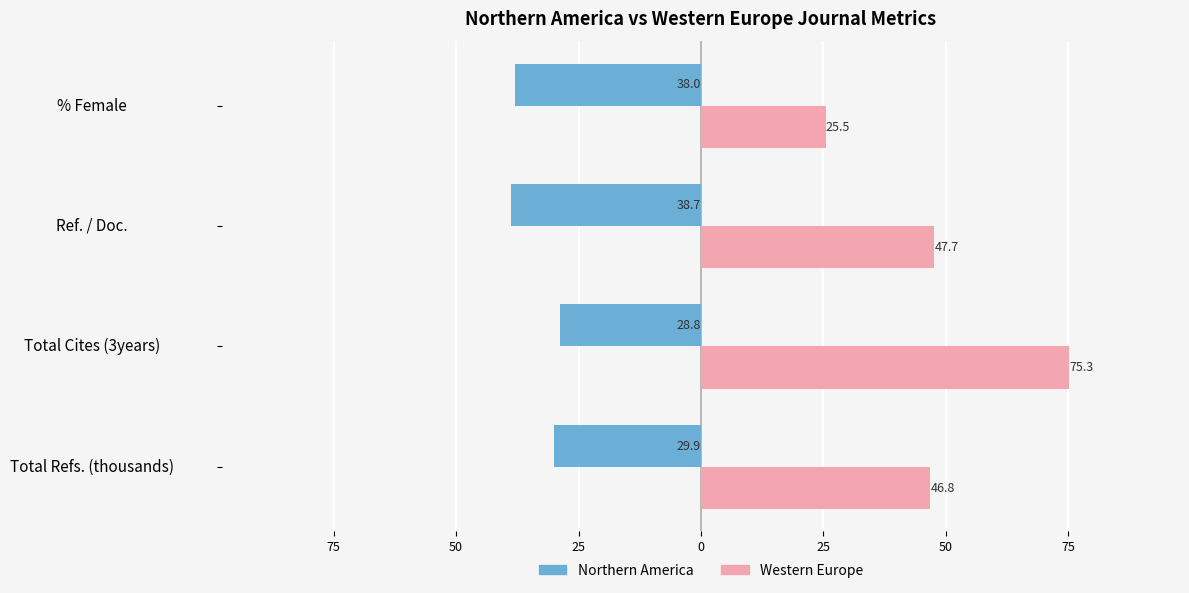

List the series in order of their overall mean, highest first.

Western Europe, Northern America